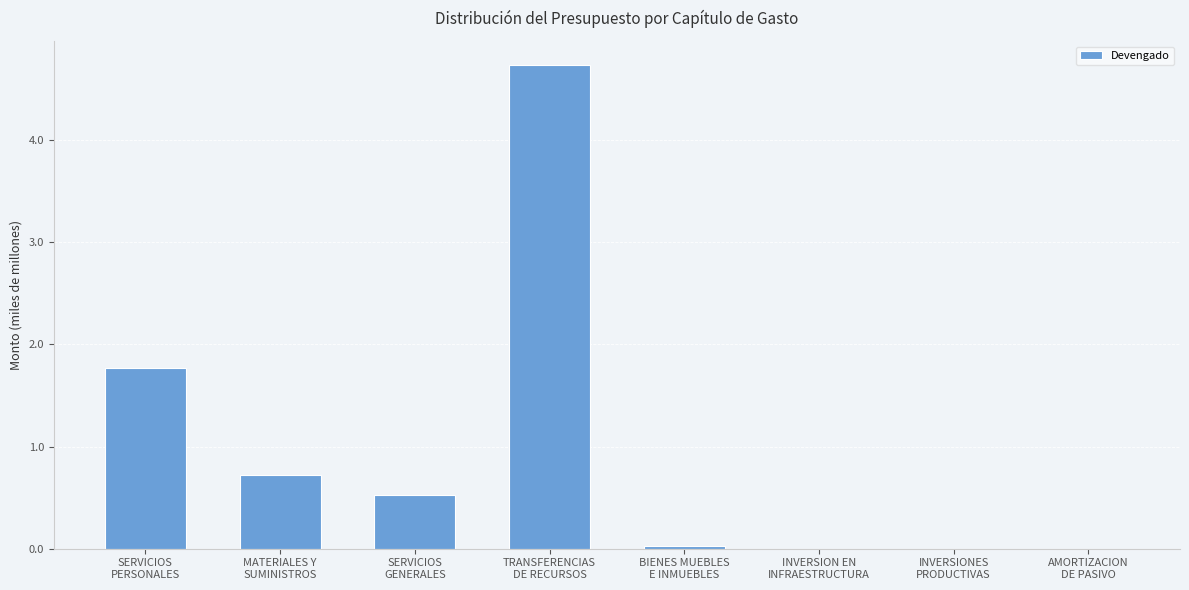

Count the number of categories in the chart.

8